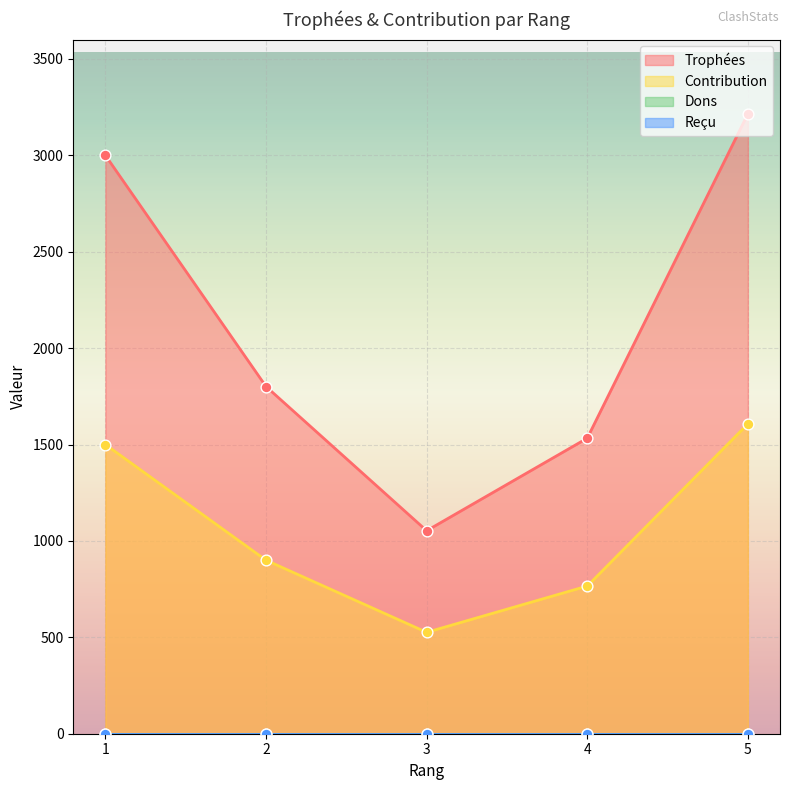

Which series contains the highest Y value?

Trophées